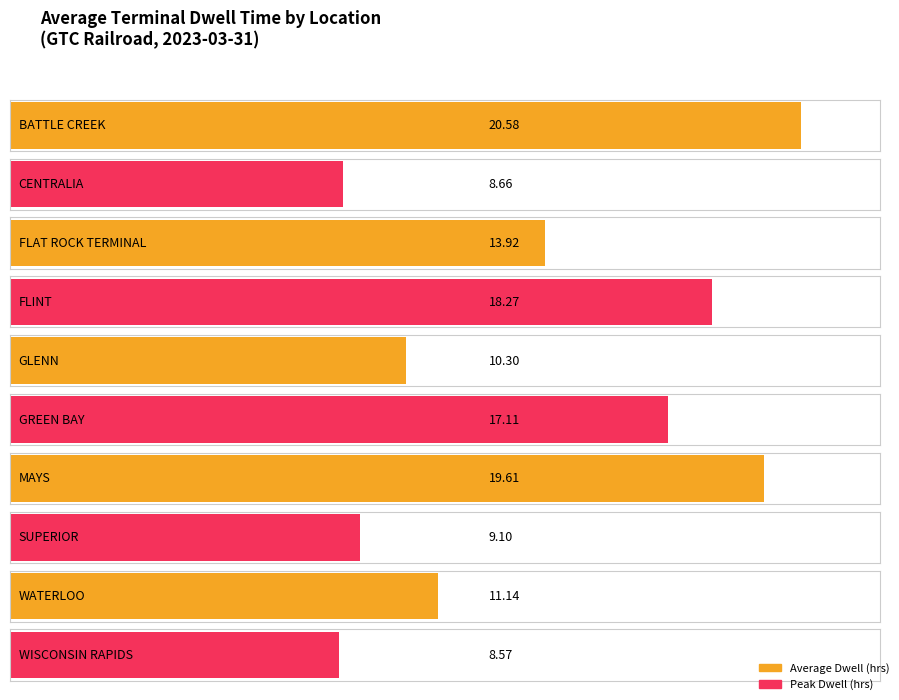

What is the sum of all Average Terminal Dwell Time values?

137.3